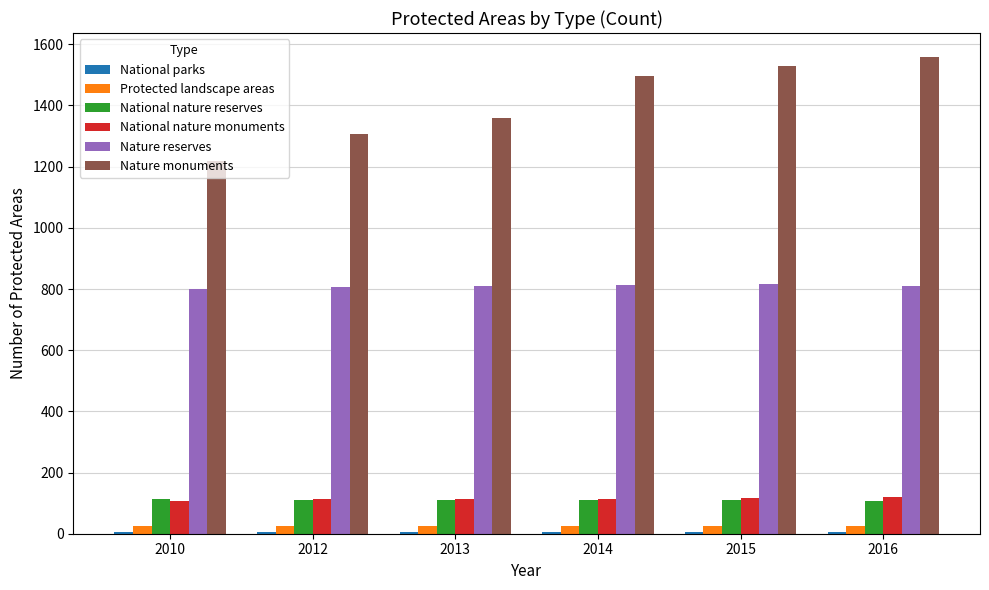

Which series has the largest total across all categories?

Nature monuments